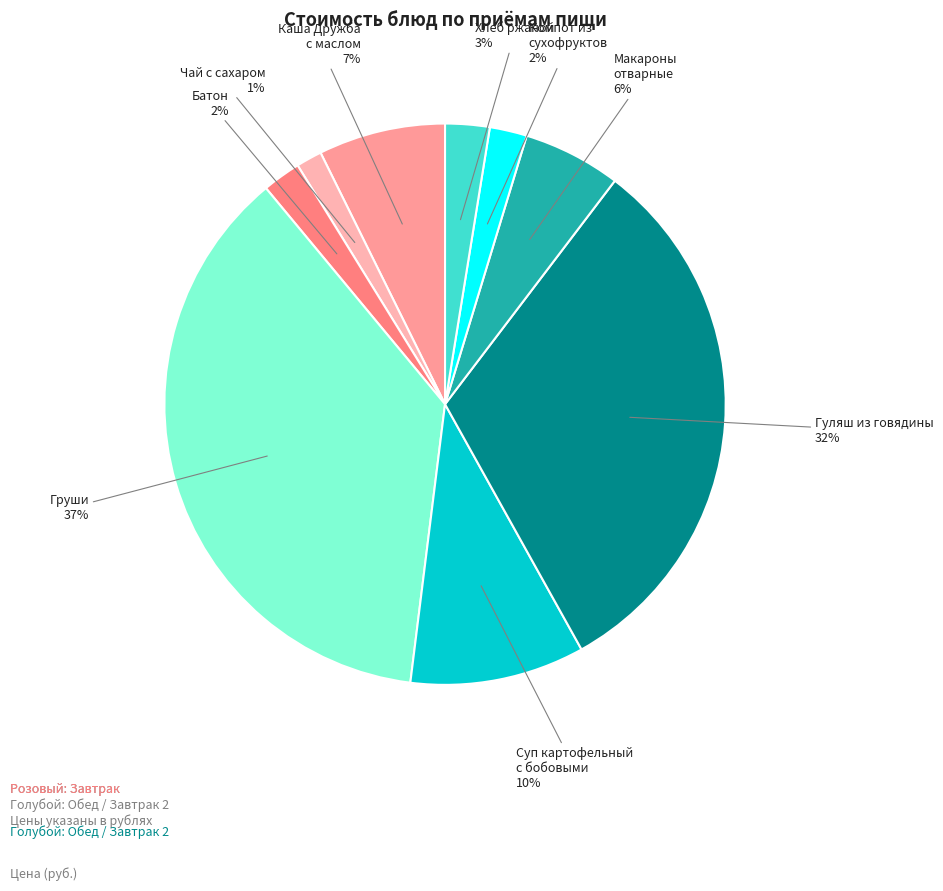

To the nearest percent, what portion does Батон represent?

2%